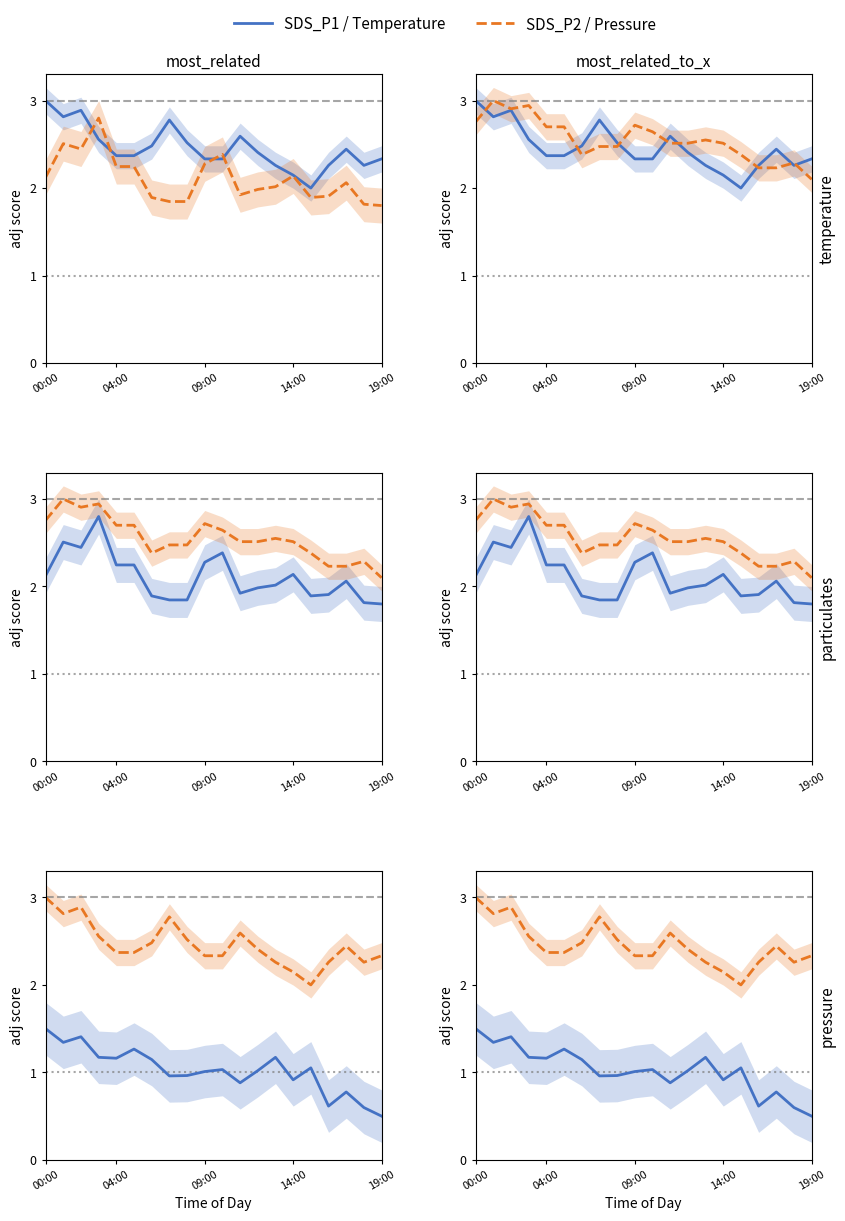

At which label does BME280_pressure first exceed 1?

00:00